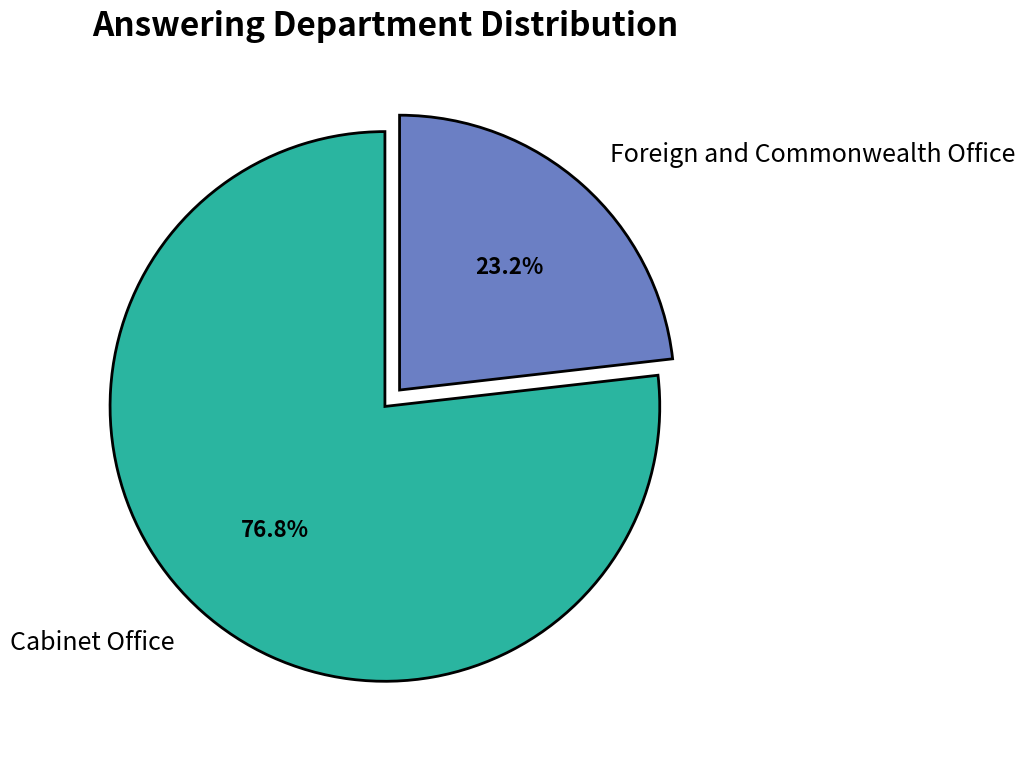

The Cabinet Office slice represents 77% of the pie. True or false?

True